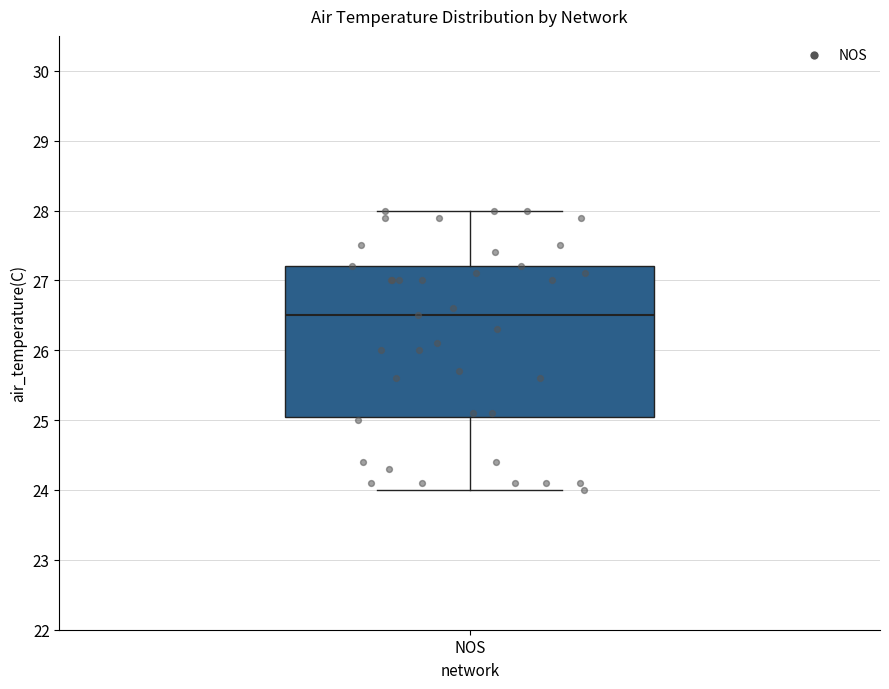

Read this box plot against the y-axis: the position of the median line, the range covered by the box, and the ends of both whiskers. The values are not printed on the chart, so give them approximately, as read against the axis.

median 26.5, box 25.1 to 27.2, whiskers 24.0 to 28.0